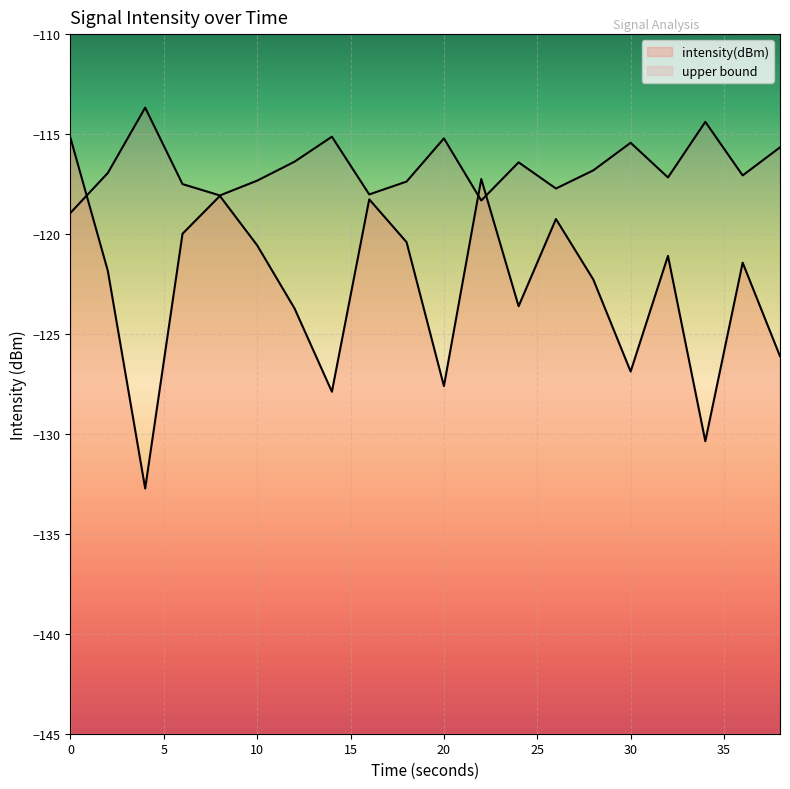

List the series in order of their overall mean, lowest first.

intensity(dBm), upper bound